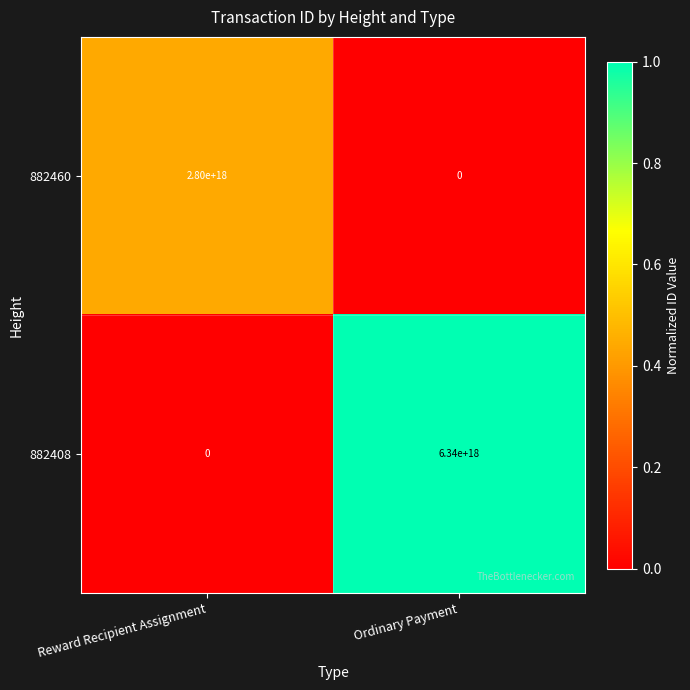

Is the value of 882460 at Ordinary Payment greater than the value of 882408 at Ordinary Payment?

No